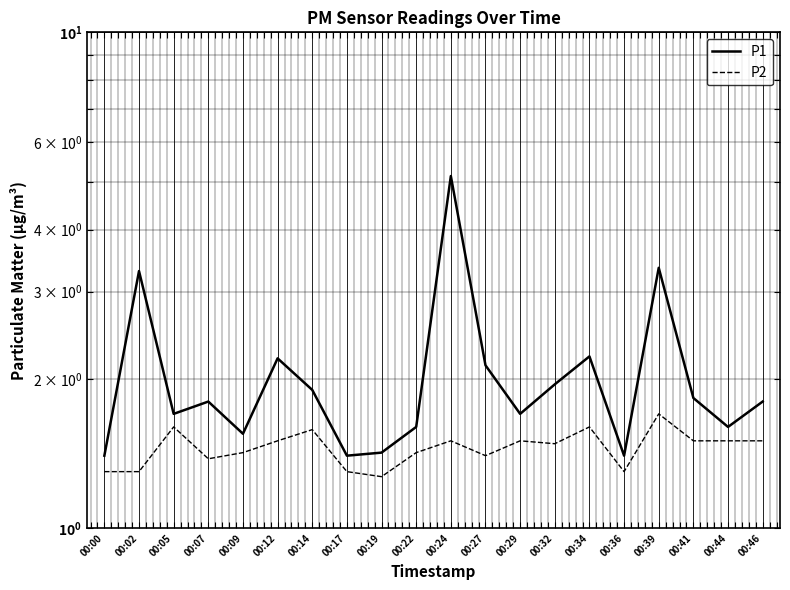

True or false: P2 and P1 cross at least once.

False